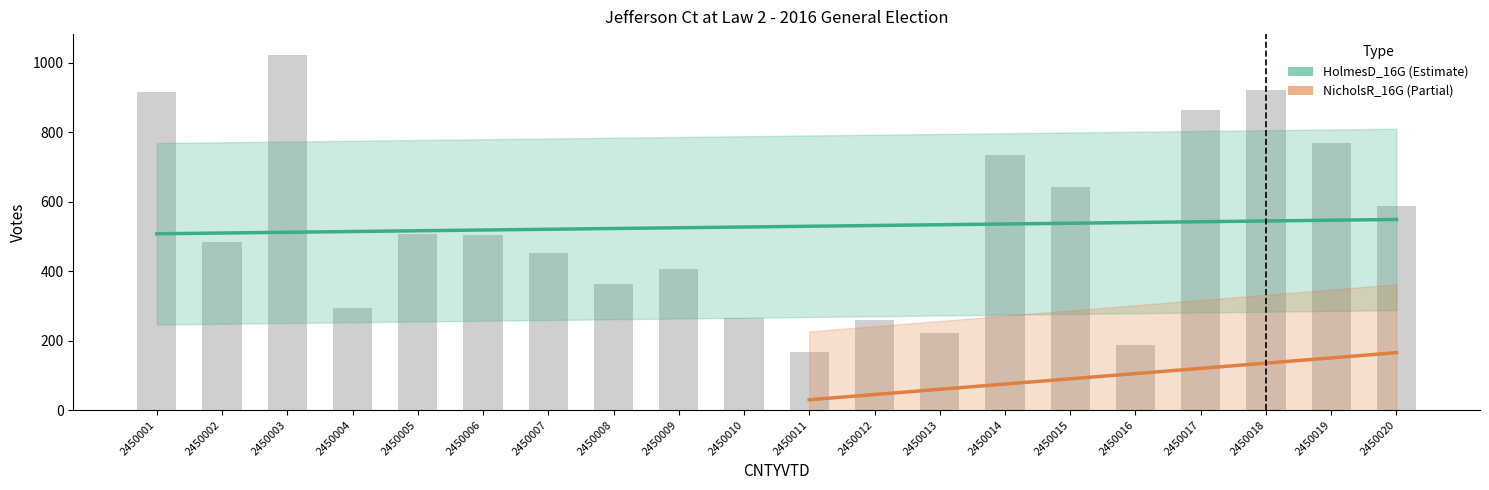

What is the sum of all values?

10564